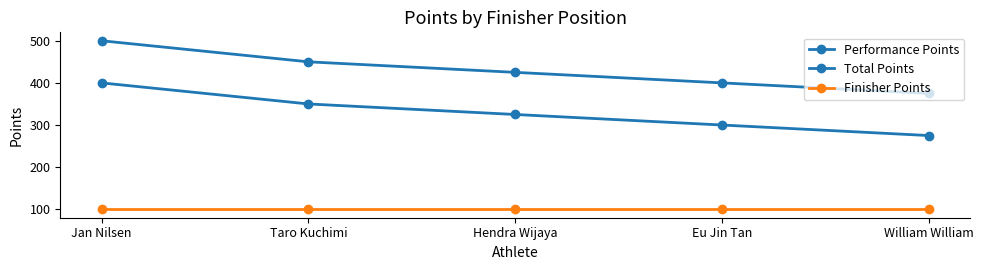

Does the chart display data point markers on the line(s)?

Yes